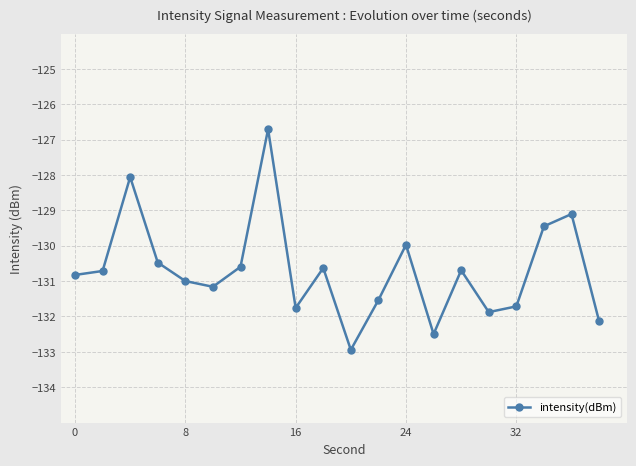

True or false: the data has more than 2 interior local peaks.

True